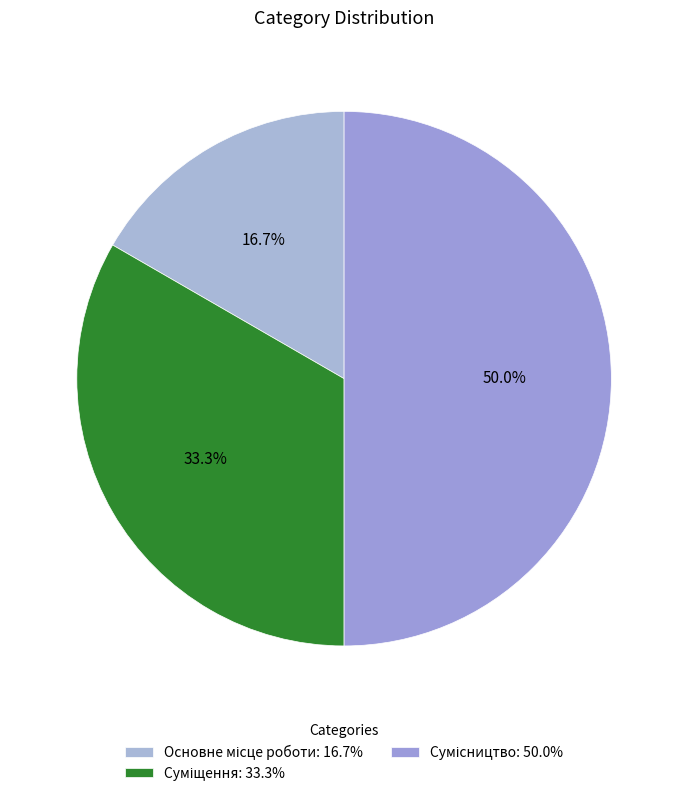

How many slices are in this pie chart?

3